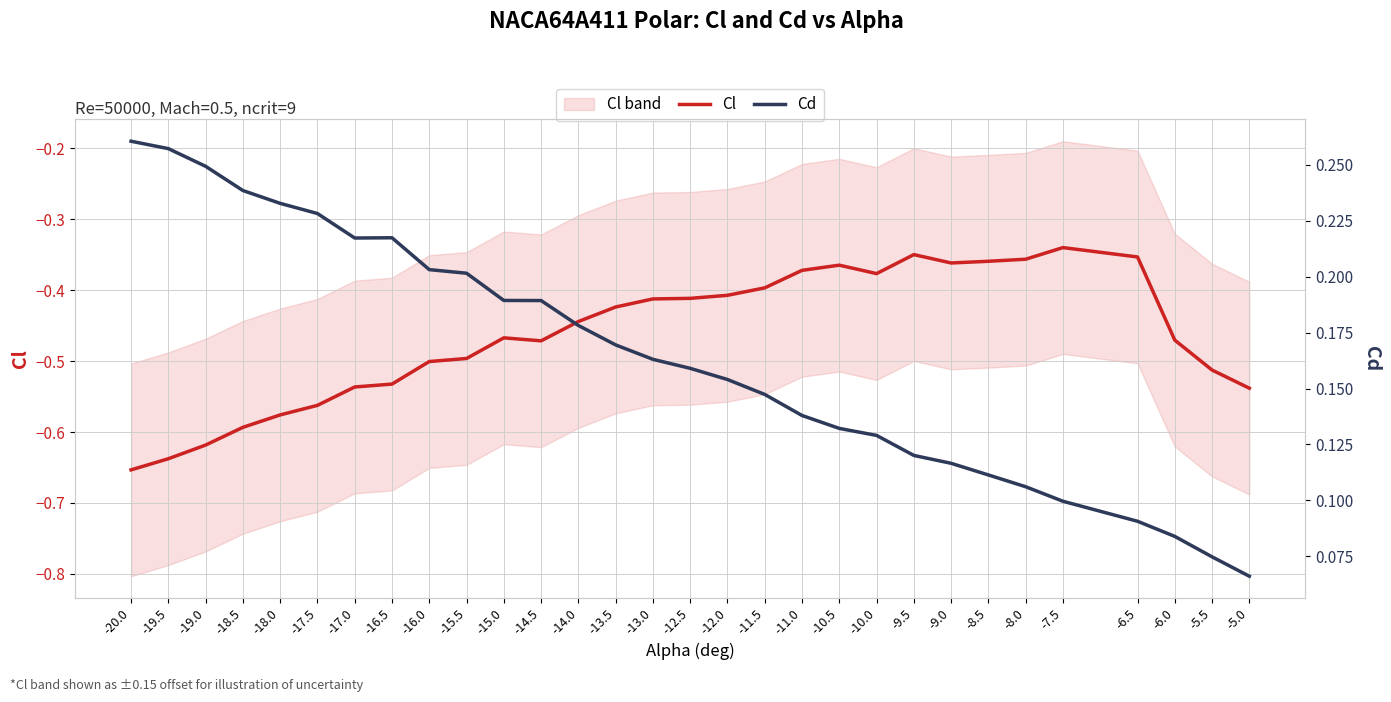

Rank the series at -17.0 from lowest to highest value.

Cl, Cd